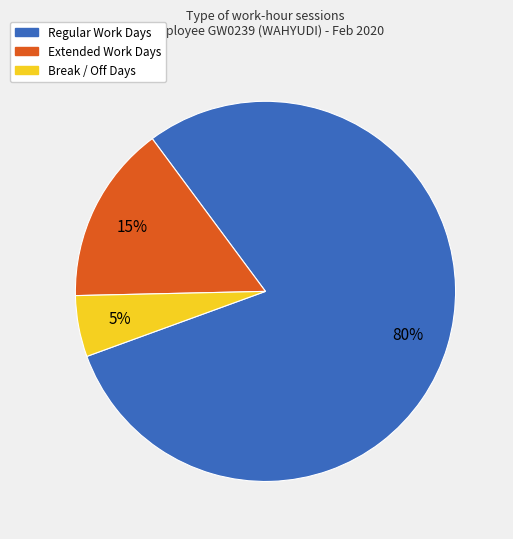

How many slices are in this pie chart?

3